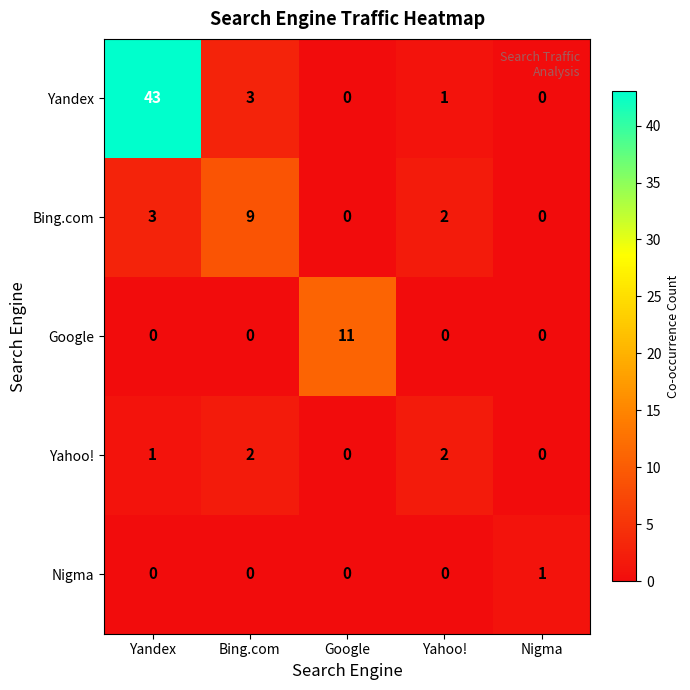

True or false: Yandex has a value of -20 at Google.

False